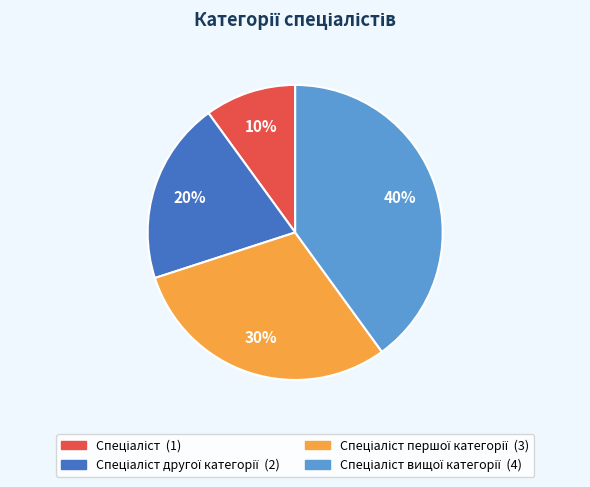

Does any single category account for the majority?

No